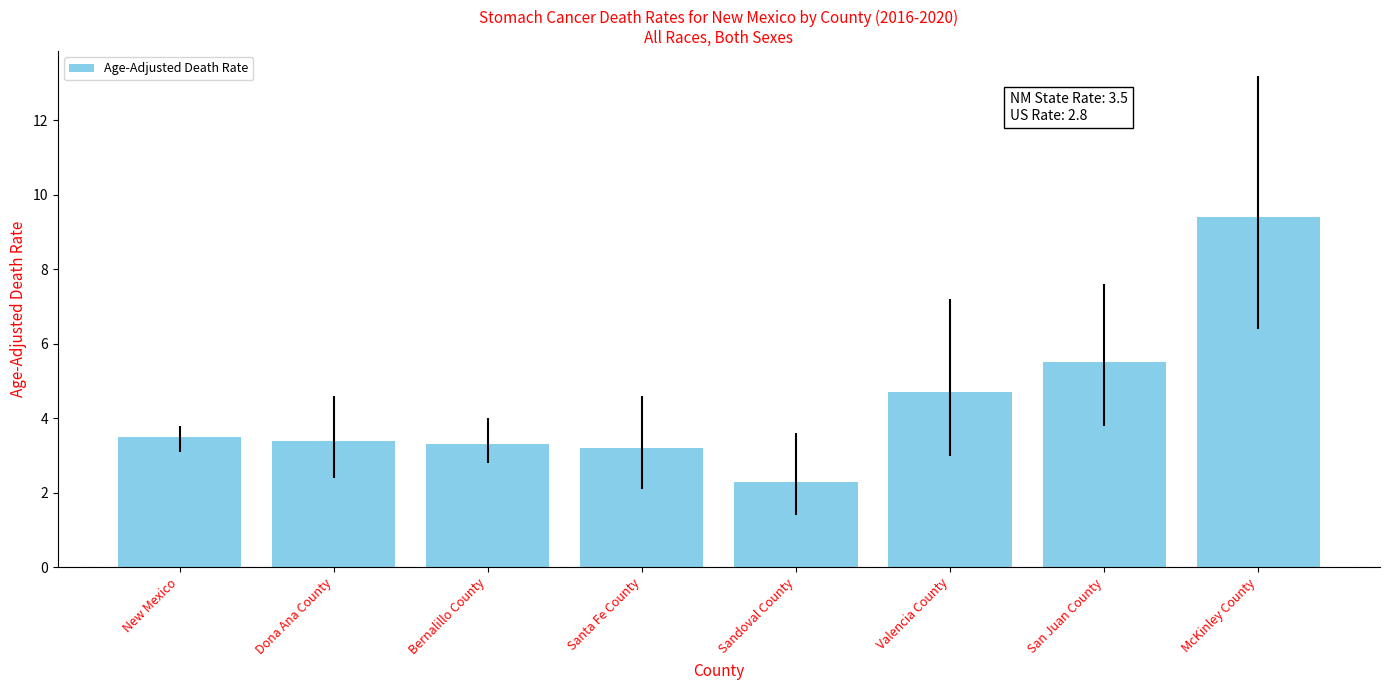

How many bars are there in total?

8